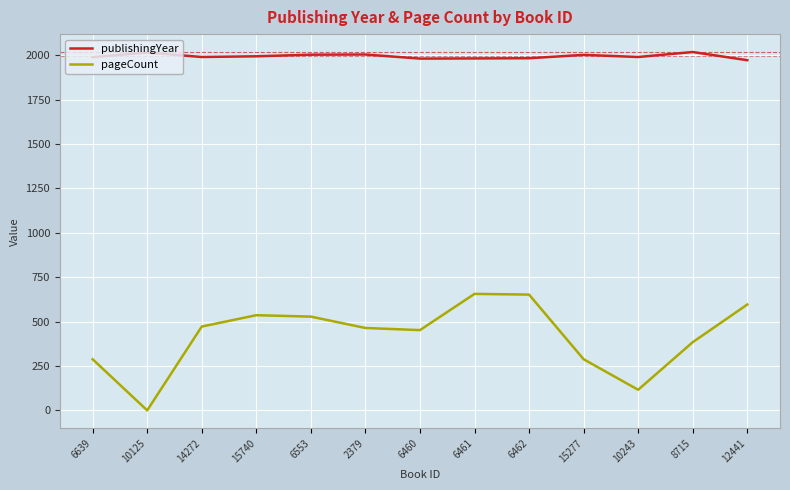

Is this an area chart (filled region under the line)?

No